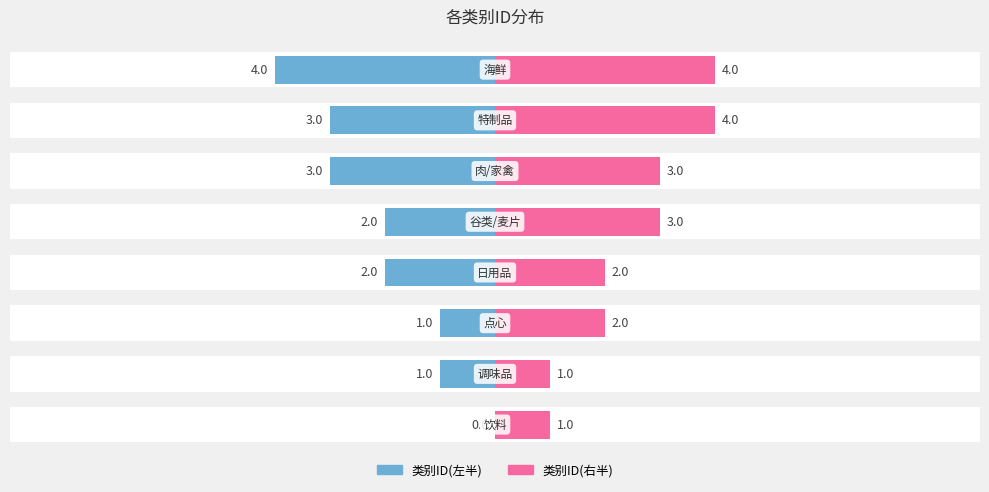

What is the maximum value shown in the chart?

4